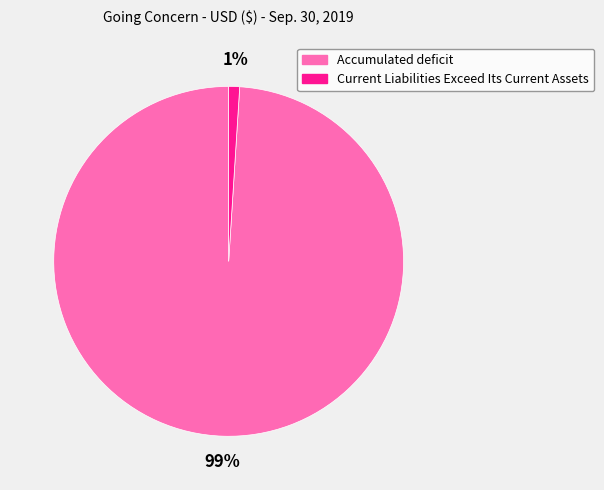

Count the number of slices in the pie.

2